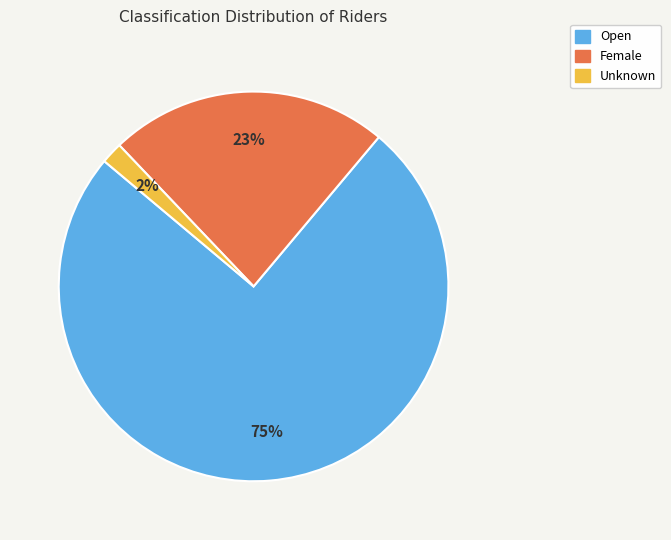

Does Open represent more than half of the total?

Yes